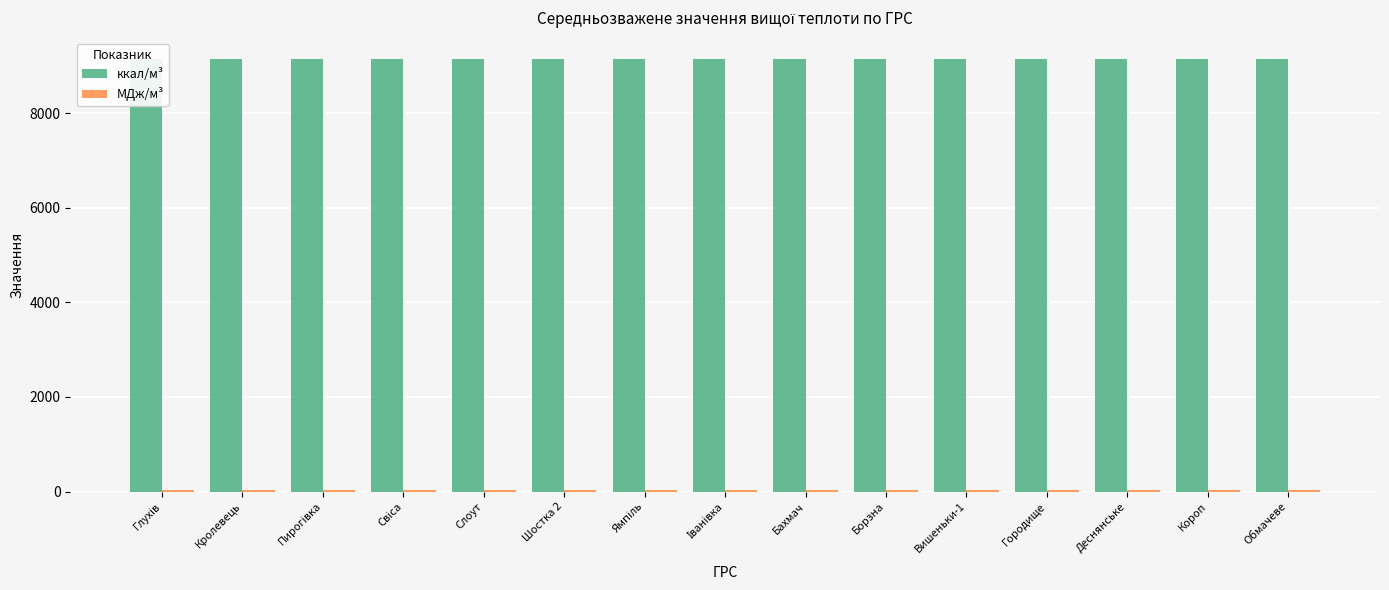

Is it true that ккал/м³ equals 9139.4 at Обмачеве?

True